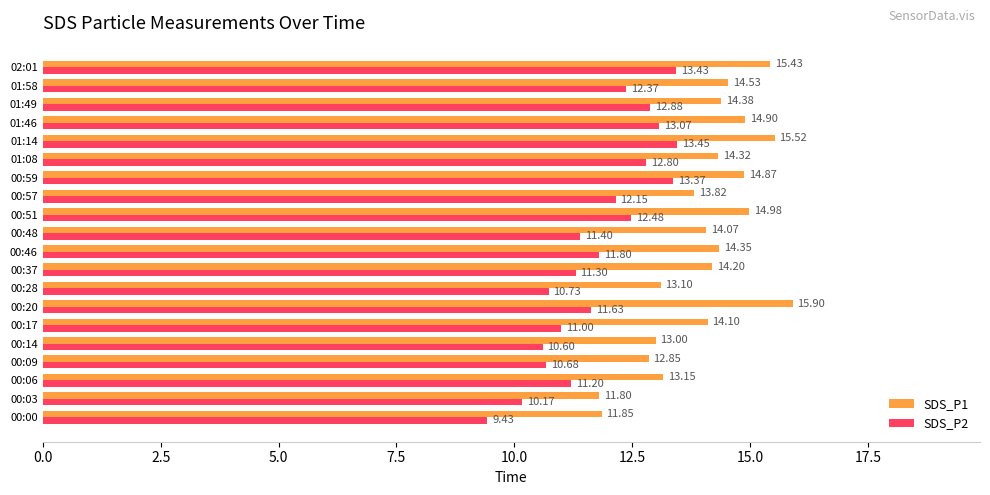

What is the average value of the SDS_P2 series?

11.8